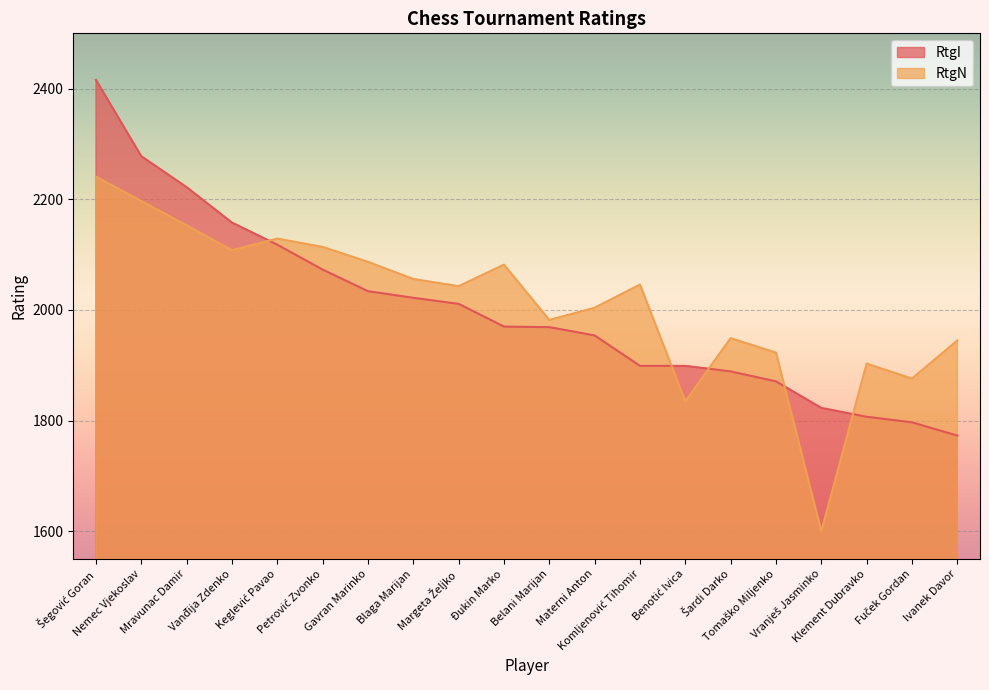

Reading left to right, list all the values displayed in this chart.

RtgI: 2416	2278	2222	2158	2118	2073	2034	2022	2011	1970	1969	1954	1899	1899	1889	1871	1823	1807	1797	1773
RtgN: 2241	2197	2153	2108	2129	2114	2087	2056	2043	2082	1982	2004	2046	1835	1949	1923	1600	1903	1876	1945